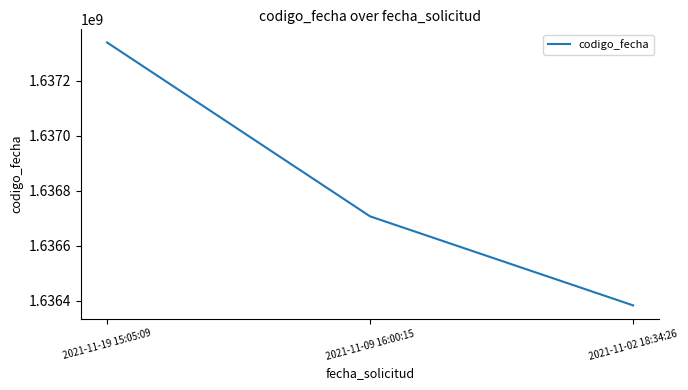

The value at 2021-11-19 15:05:09 is 1637338153. True or false?

True